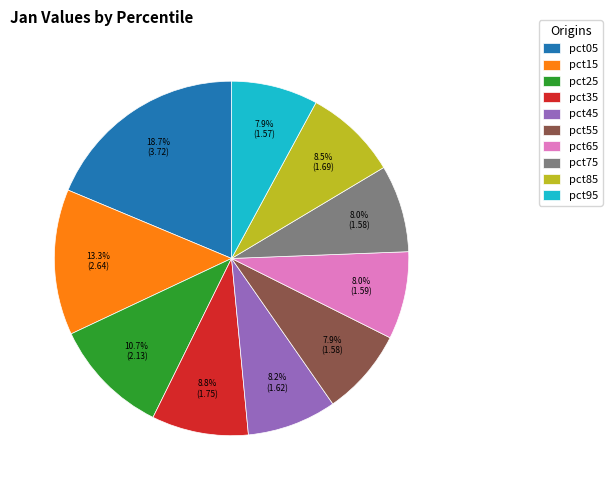

Which category has the biggest portion of the pie?

pct05